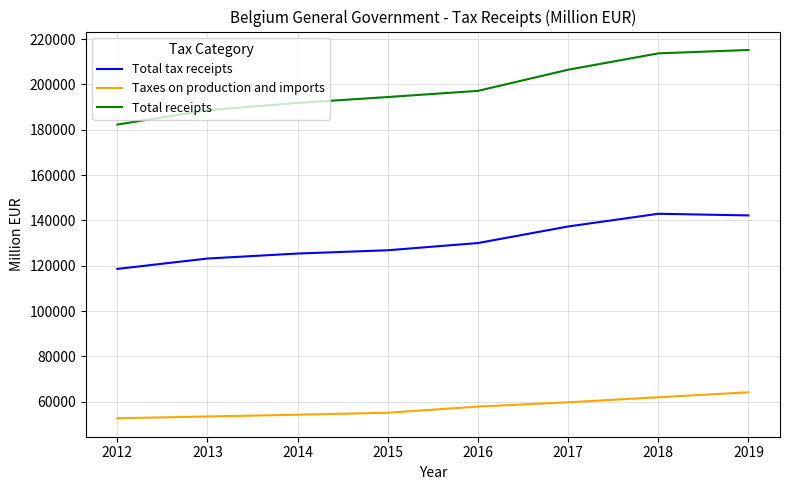

Is this an area chart (filled region under the line)?

No